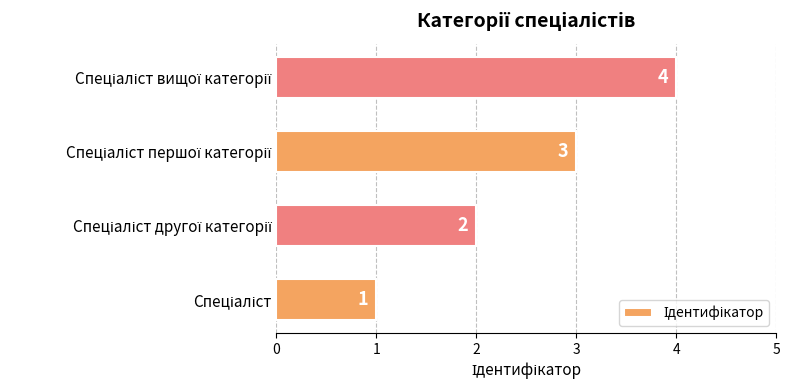

Count the values in the range 2 to 4.

3